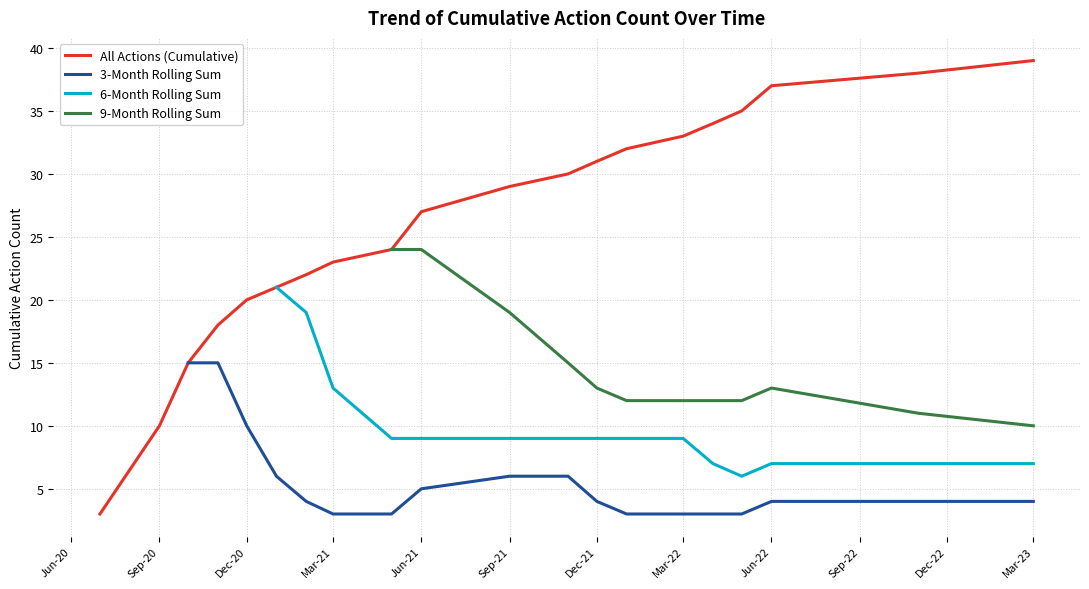

The value of All Actions (Cumulative) at Mar-22 is 33. True or false?

True